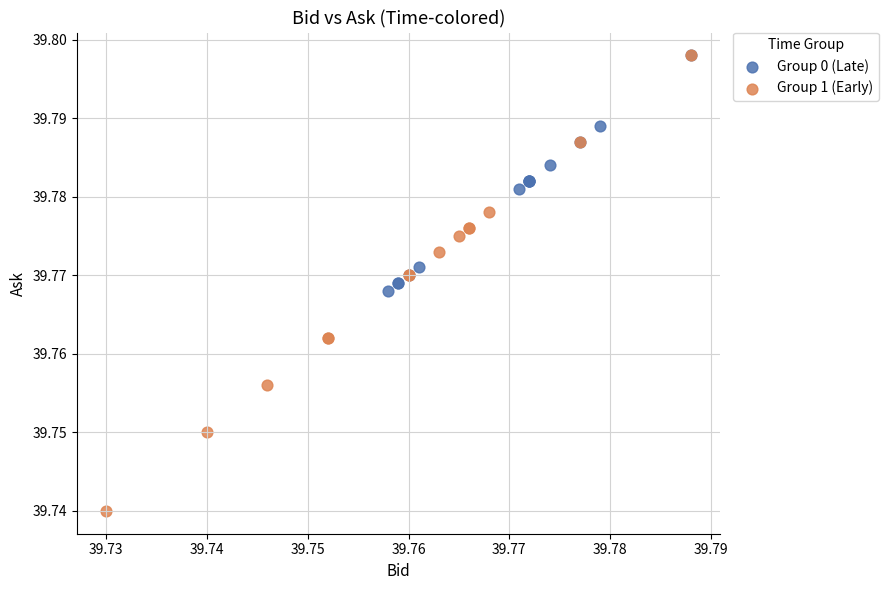

Which series has the largest Y range (max minus min)?

Group 1 (Early)